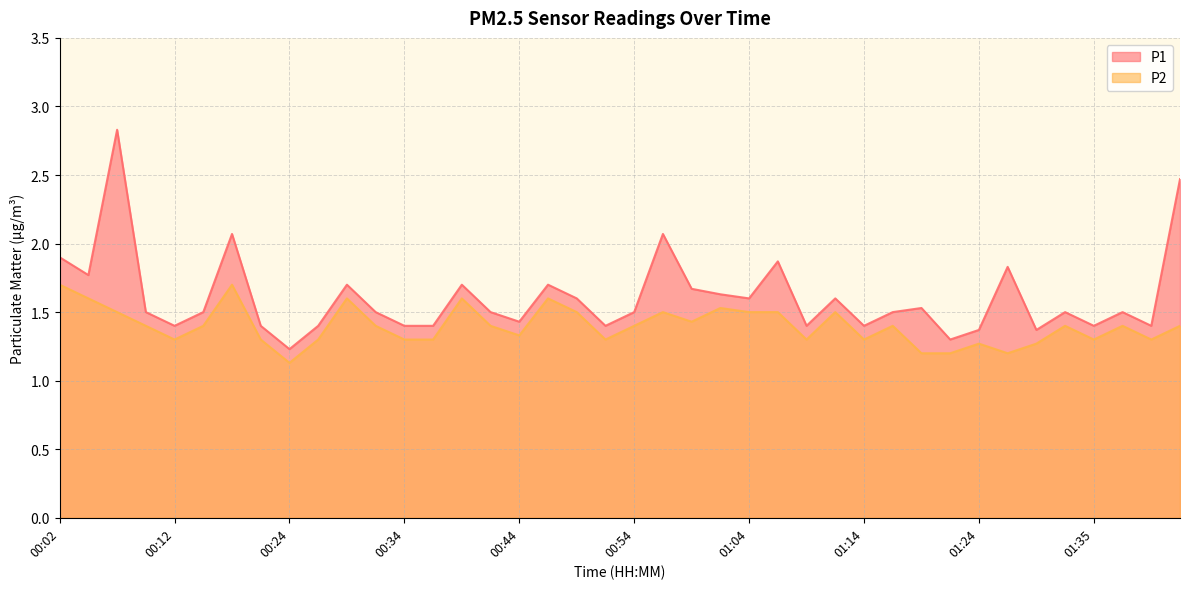

How many lines are shown in the chart?

2